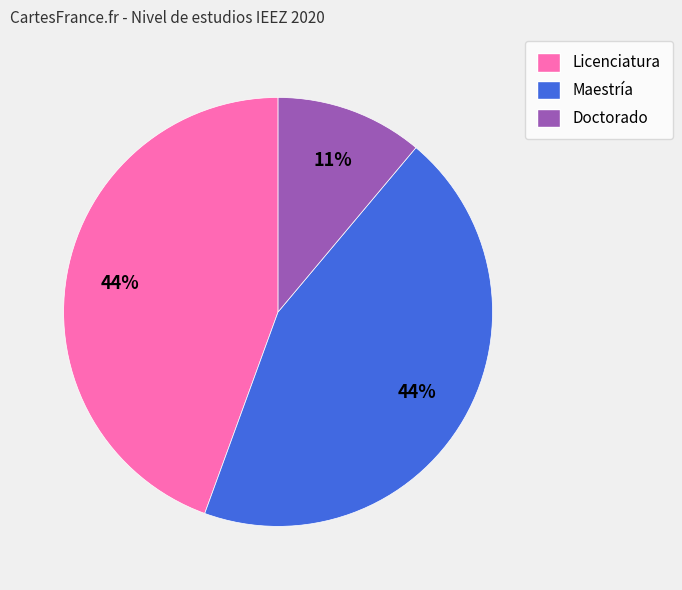

To the nearest percent, what is the average slice percentage?

33%